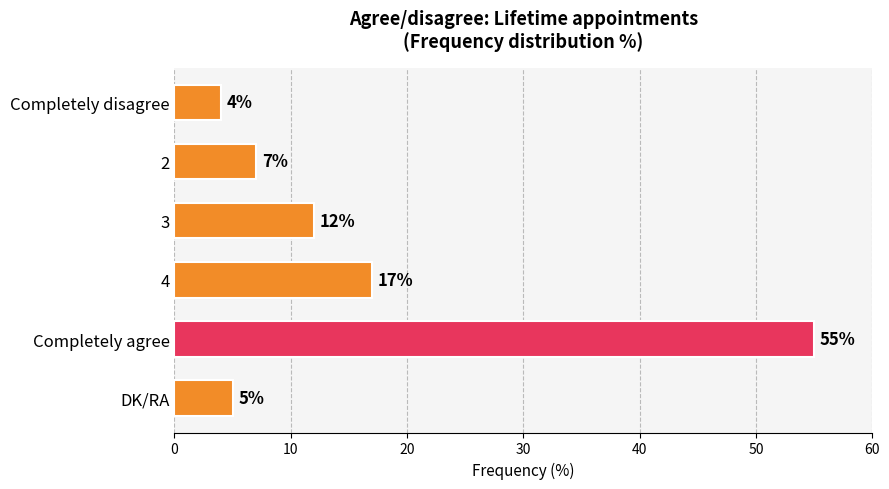

Is it true that the value at DK/RA is 1?

False